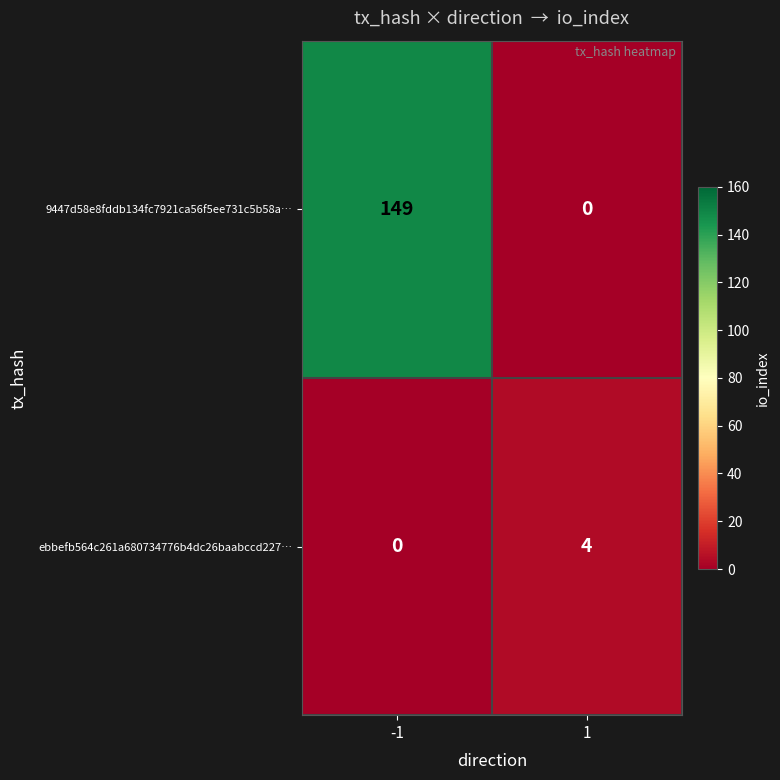

The 9447d58e8fddb134fc7921ca56f5ee731c5b58a… series shows 0 at 1. True or false?

True